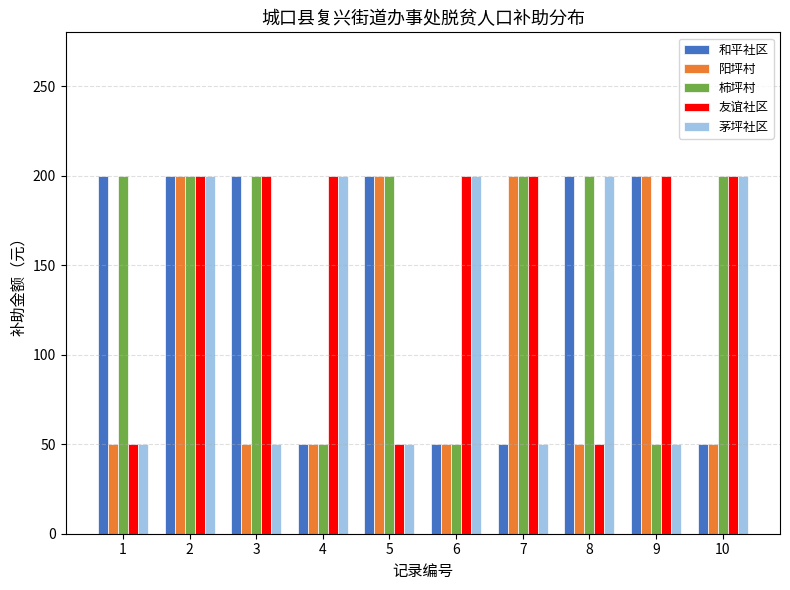

What is the difference between the 友谊社区 values at 8 and 9?

150